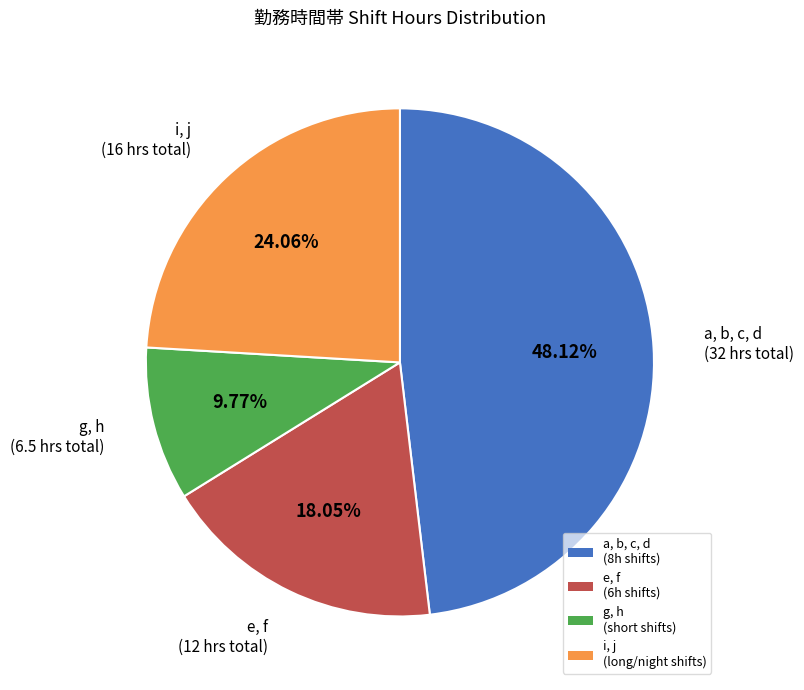

Is the sum of a, b, c, d (8h shifts) and i, j (long/night shifts) greater than half?

Yes